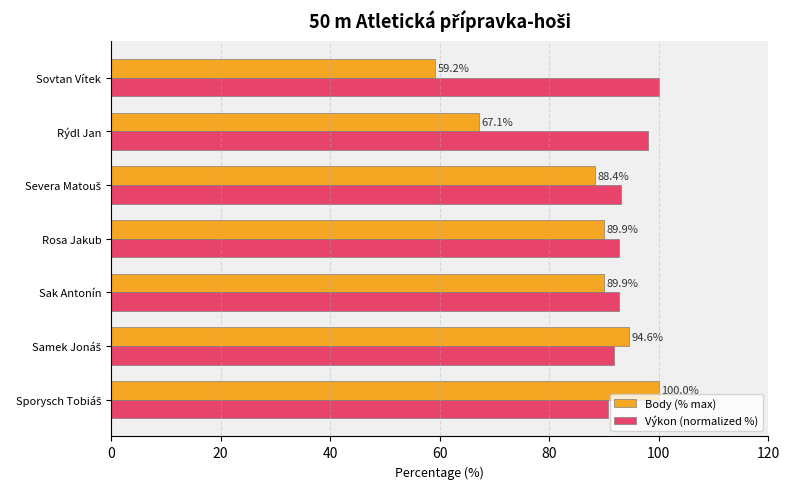

Which label corresponds to the smallest value in the chart?

Sovtan Vítek